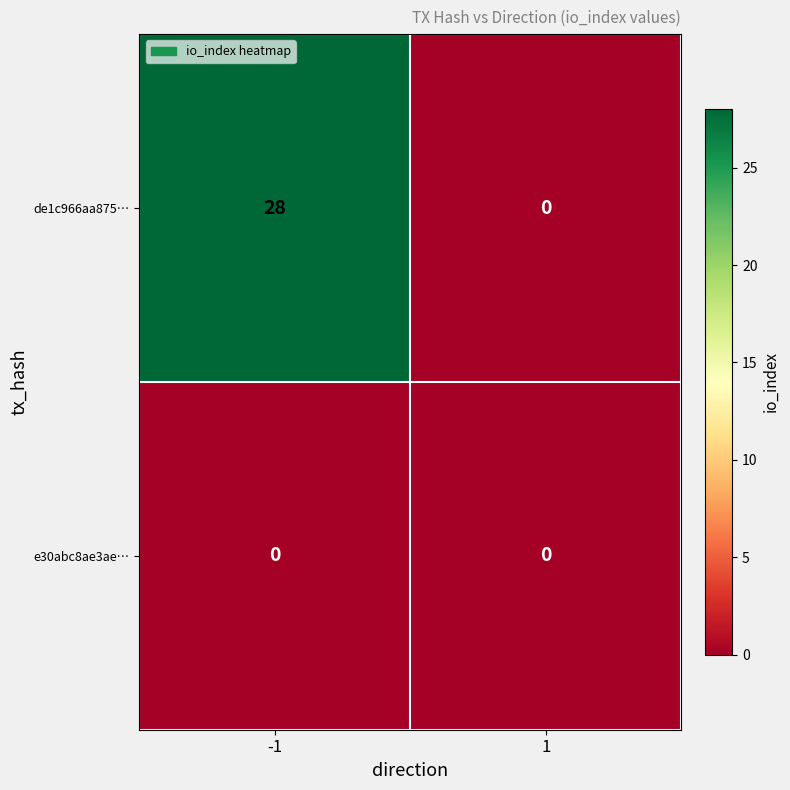

Which series has the widest spread of values?

de1c966aa875…